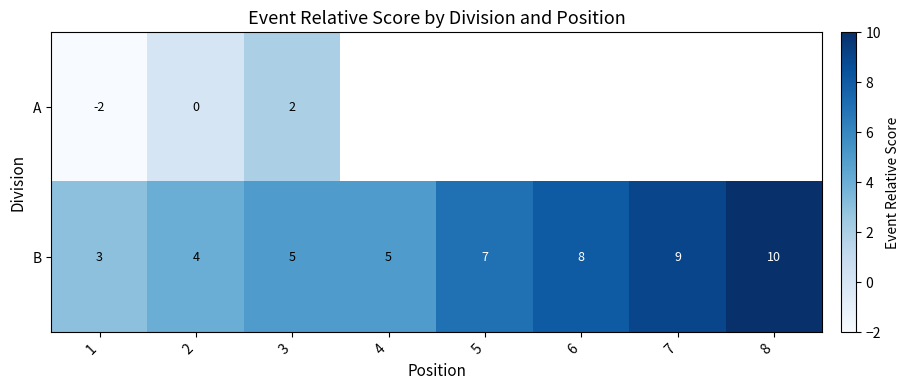

How many values in the B series are below 7?

4